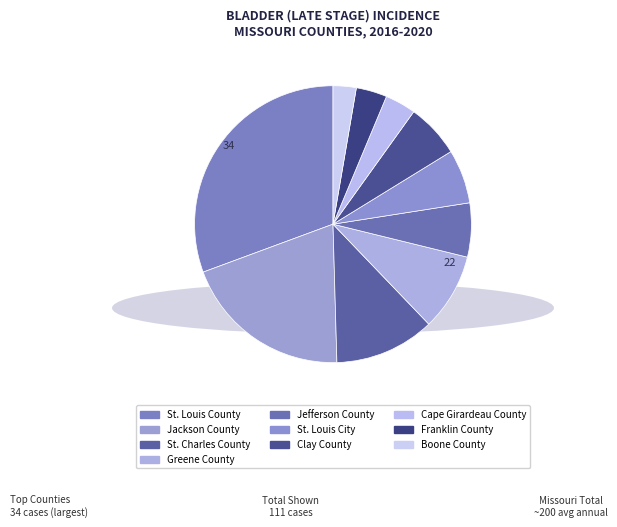

How many slices are in this pie chart?

10